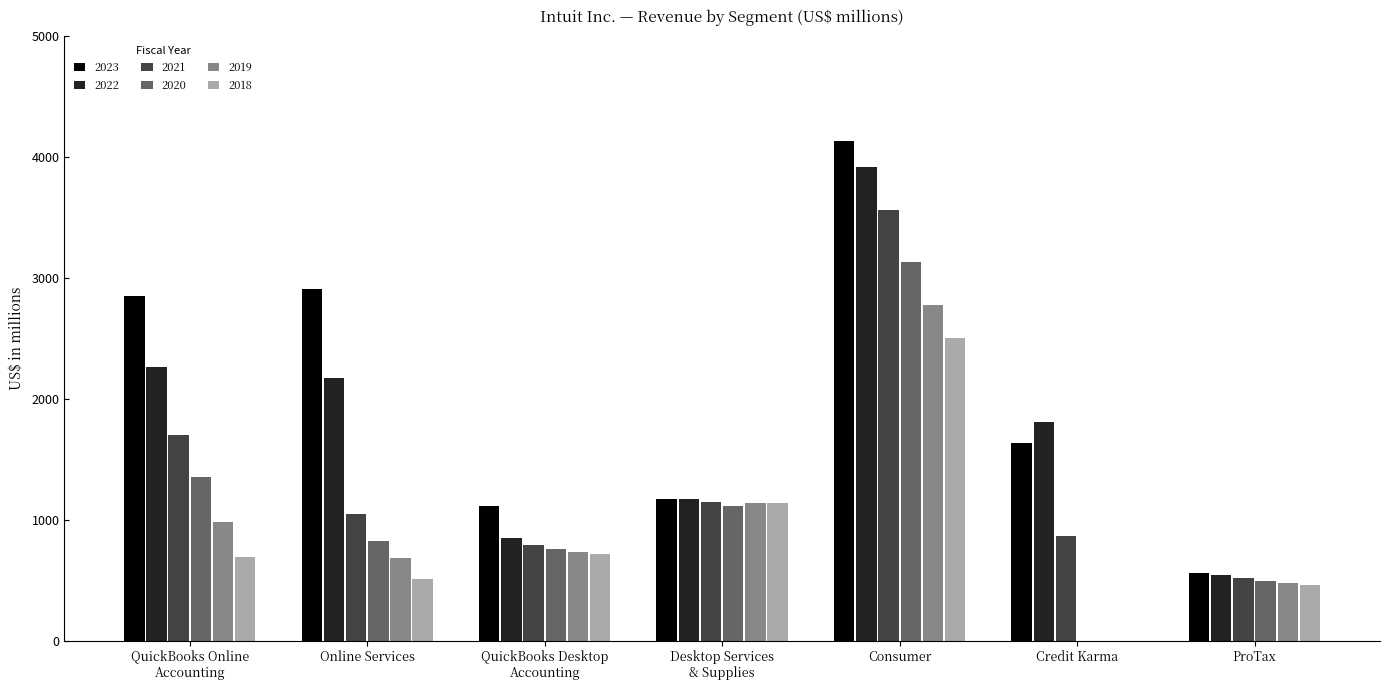

What is the sum of the 2018 values at Online Services and Credit Karma?

511